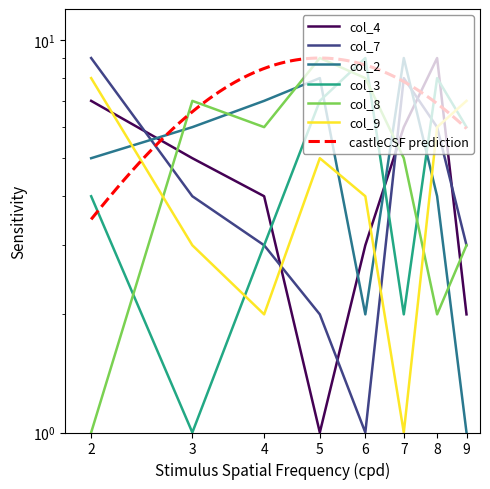

Reading left to right, what are all the values shown in this chart?

col_4: 7	5	4	1	3	6	9	2
col_7: 9	4	3	2	1	8	6	3
col_2: 5	6	7	8	2	9	4	1
col_3: 4	1	3	7	9	2	8	6
col_8: 1	7	6	9	8	5	2	3
col_9: 8	3	2	5	4	1	6	7